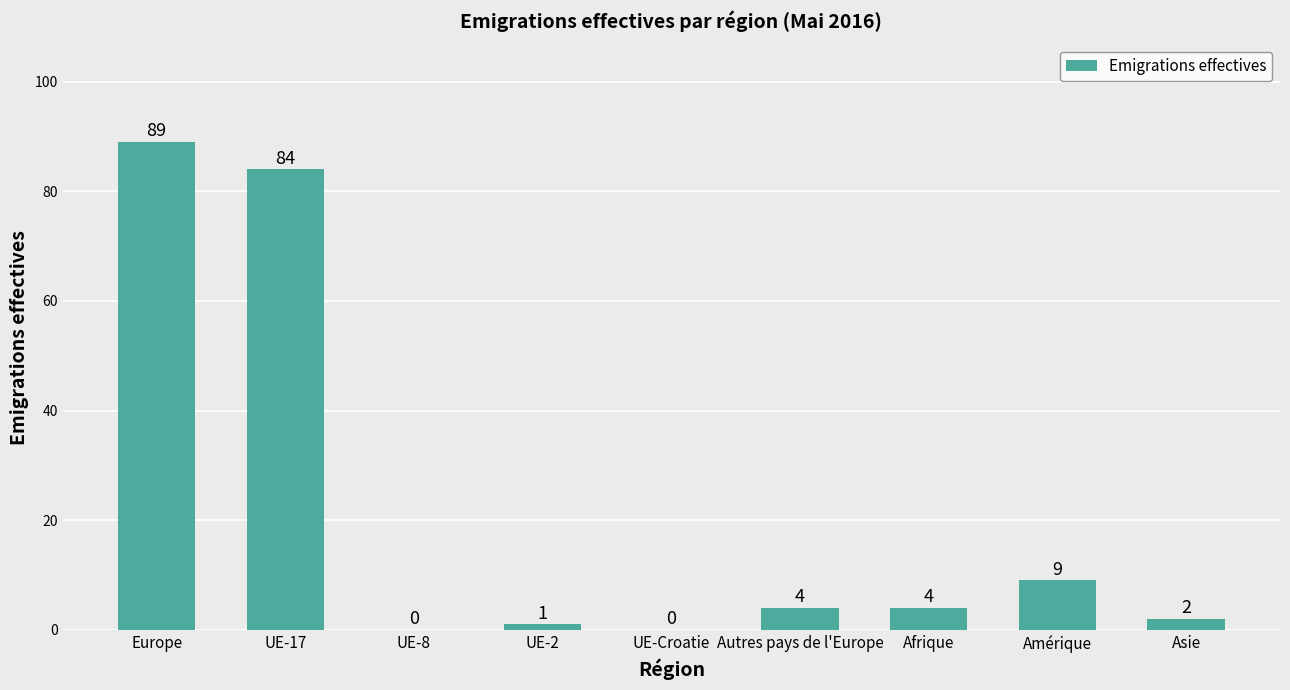

What is the change in value from UE-8 to Autres pays de l'Europe?

+4